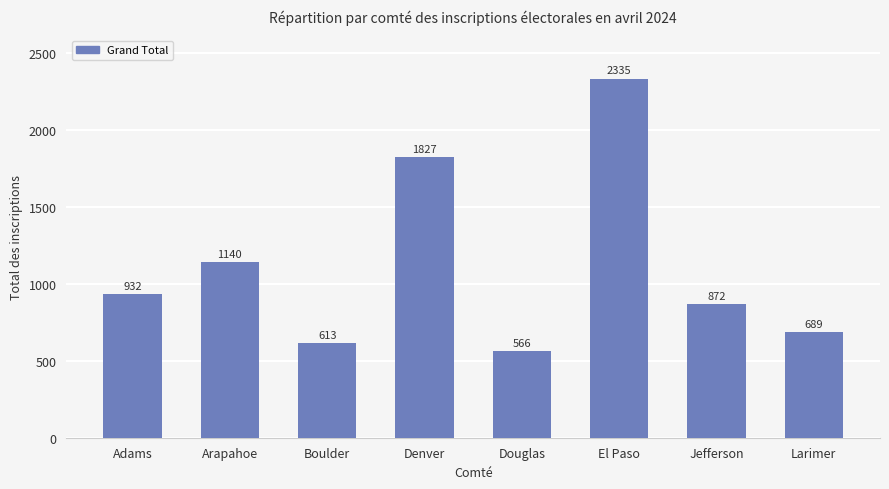

The chart shows a value of 1827 at Denver. True or false?

True